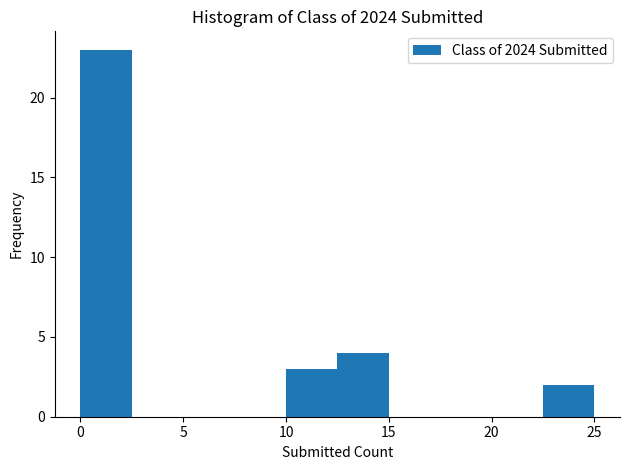

Reading left to right, transcribe this chart: for each bar, give the range it covers on the x-axis and its height. The values are not printed on the chart, so give them approximately, as read against the axis.

0.0 to 2.5: 23
2.5 to 5.0: 0
5.0 to 7.5: 0
7.5 to 10.0: 0
10.0 to 12.5: 3
12.5 to 15.0: 4
15.0 to 17.5: 0
17.5 to 20.0: 0
20.0 to 22.5: 0
22.5 to 25.0: 2